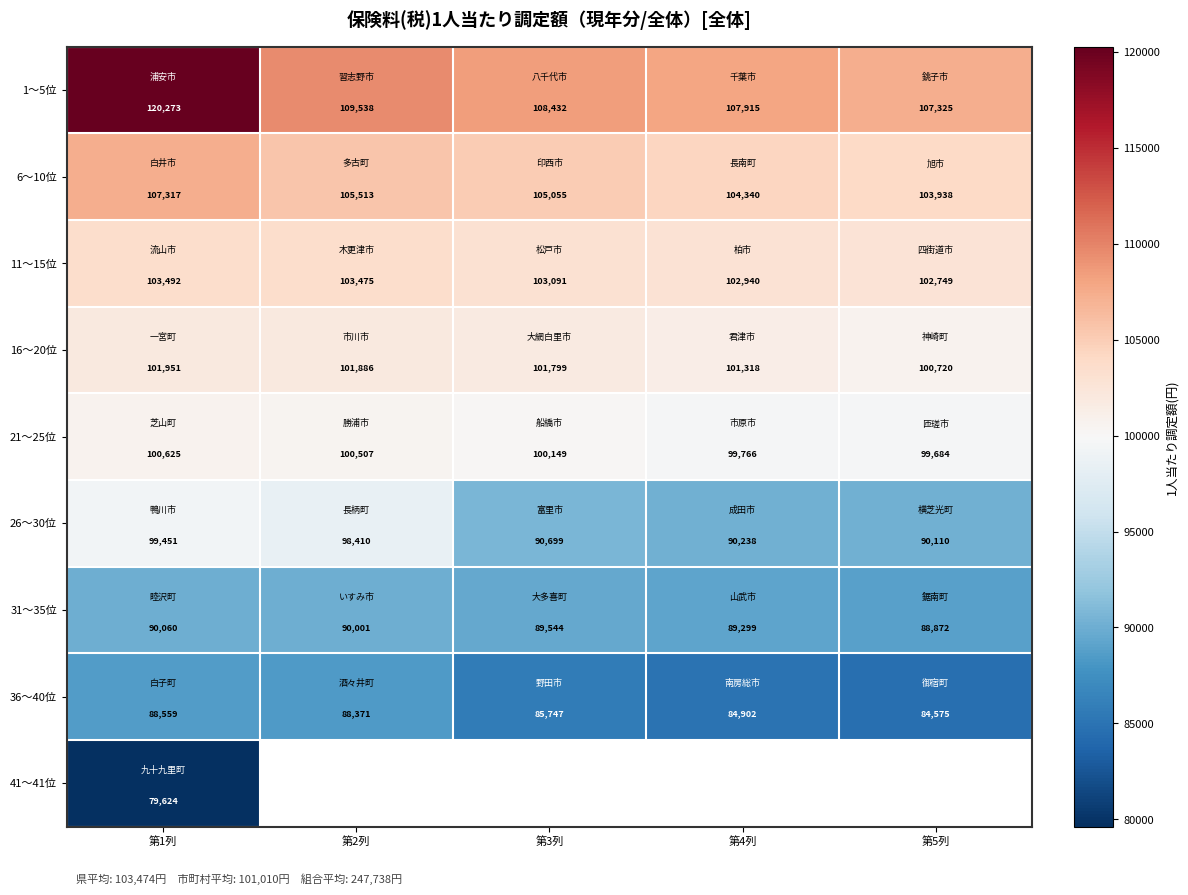

Is it true that 16〜20位 equals 173123 at 第5列?

False